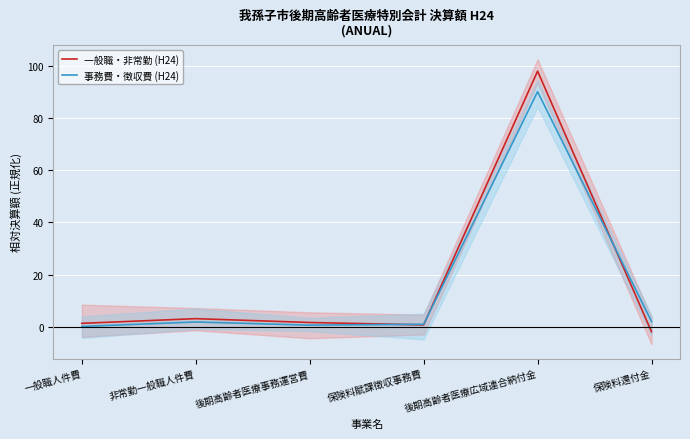

True or false: 事務費・徴収費 (H24) and 一般職・非常勤 (H24) cross at least once.

True